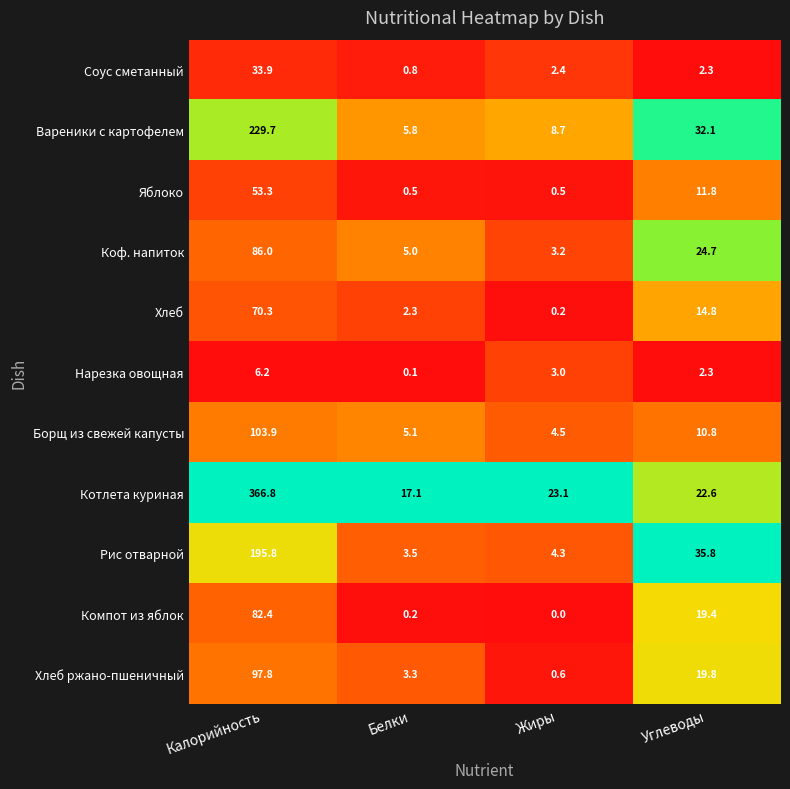

Which series has the widest spread of values?

Котлета куриная